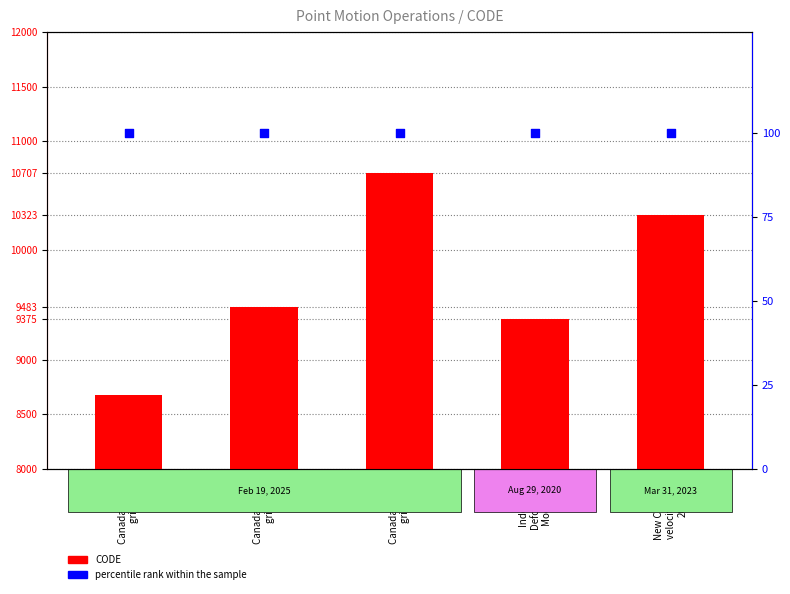

At which category is the sum across all series the highest?

Canada velocity
grid v8